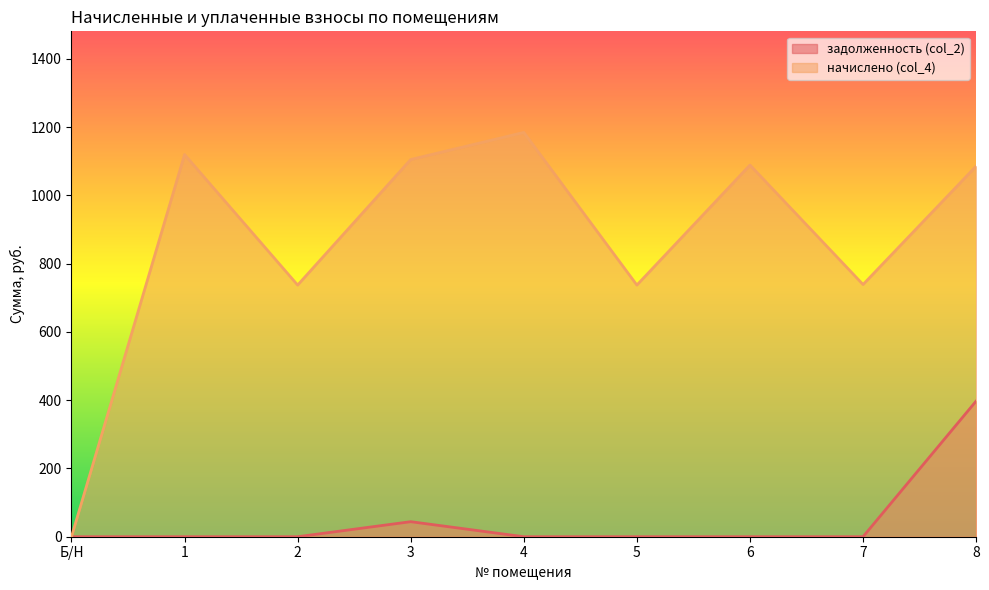

Which series has the largest range (max minus min)?

начислено (col_4)